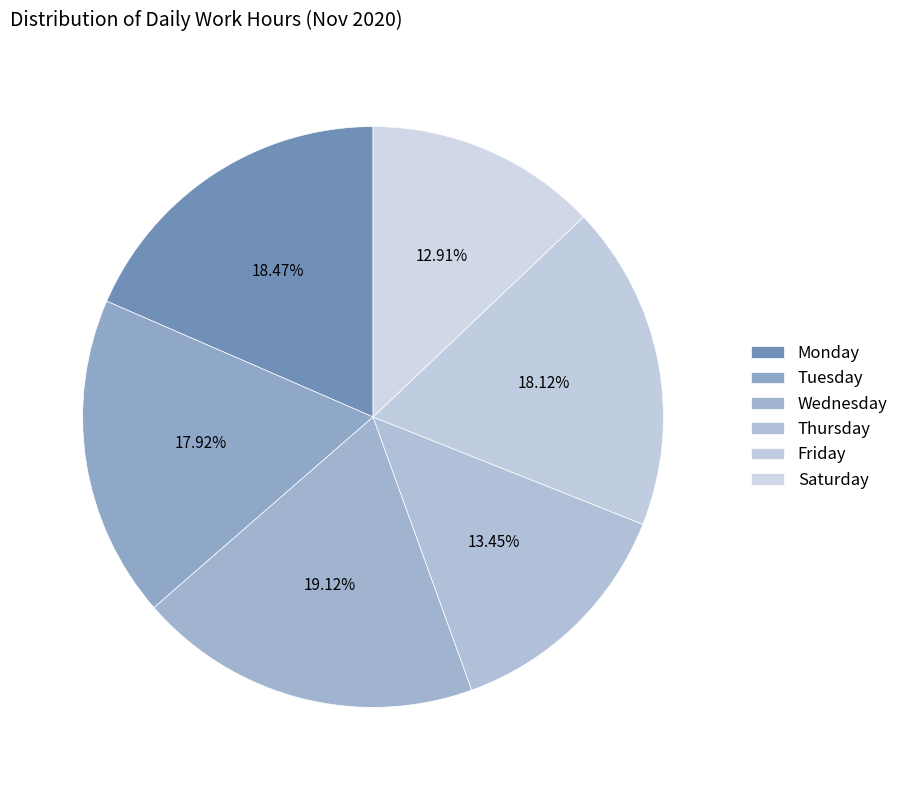

How many segments does this pie chart have?

6